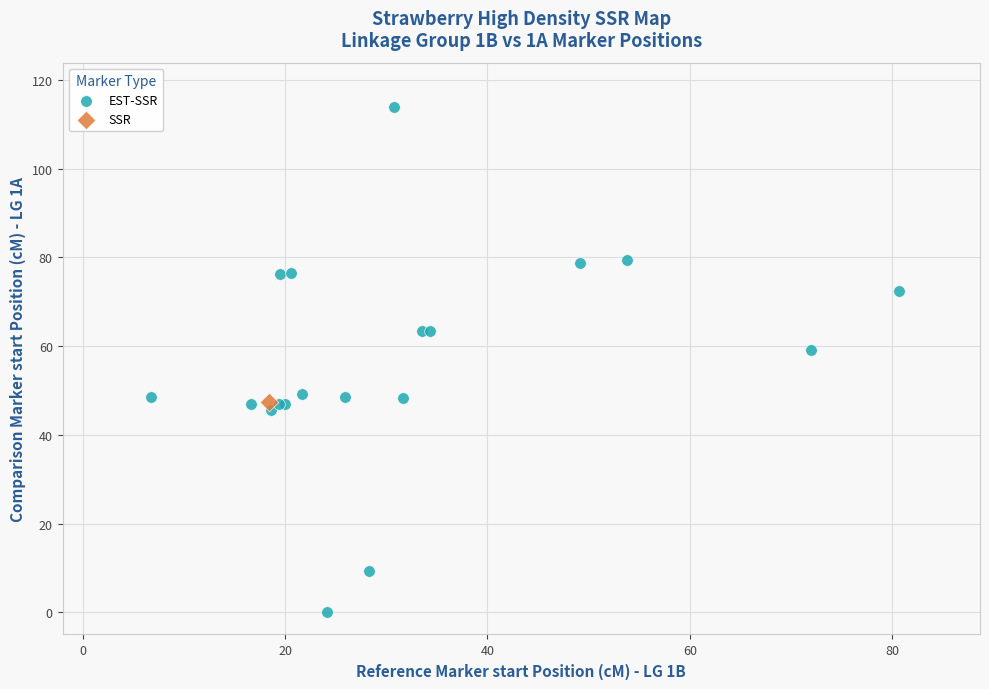

What are all the series names shown in the legend?

EST-SSR, SSR